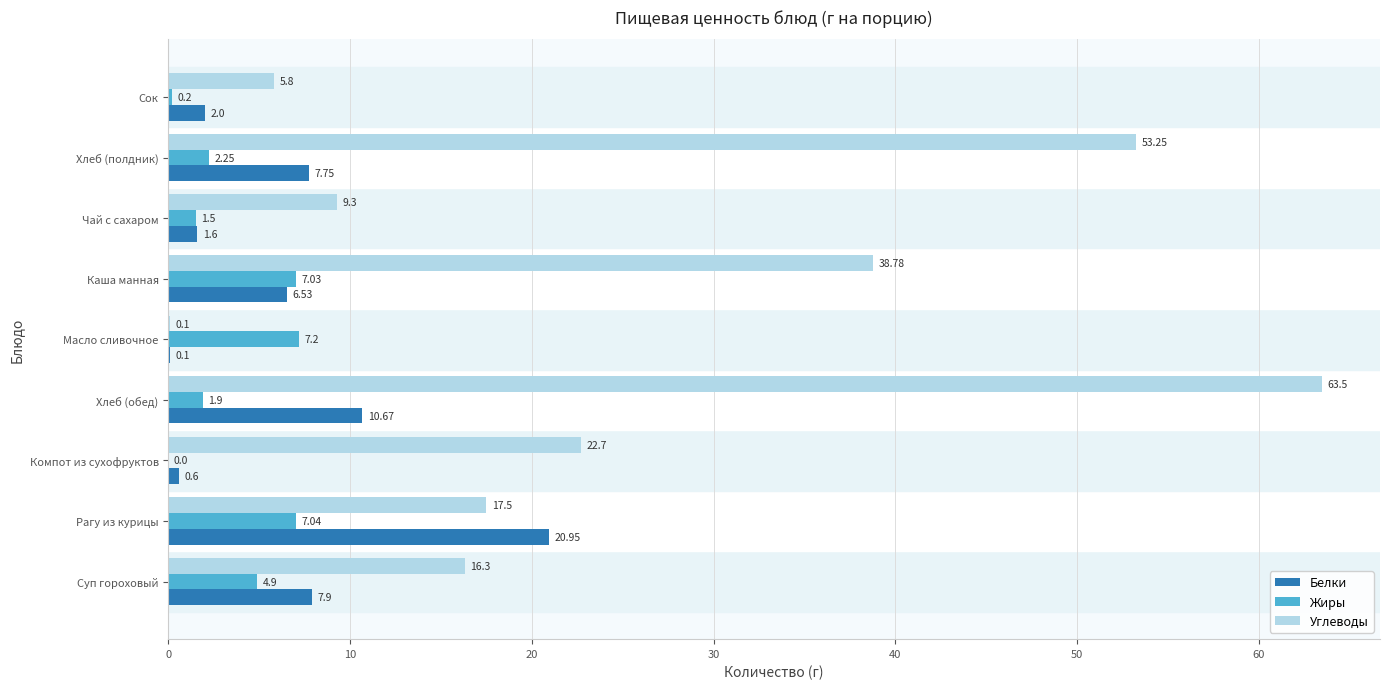

Where is Белки nearest to the value 10?

Хлеб (обед)